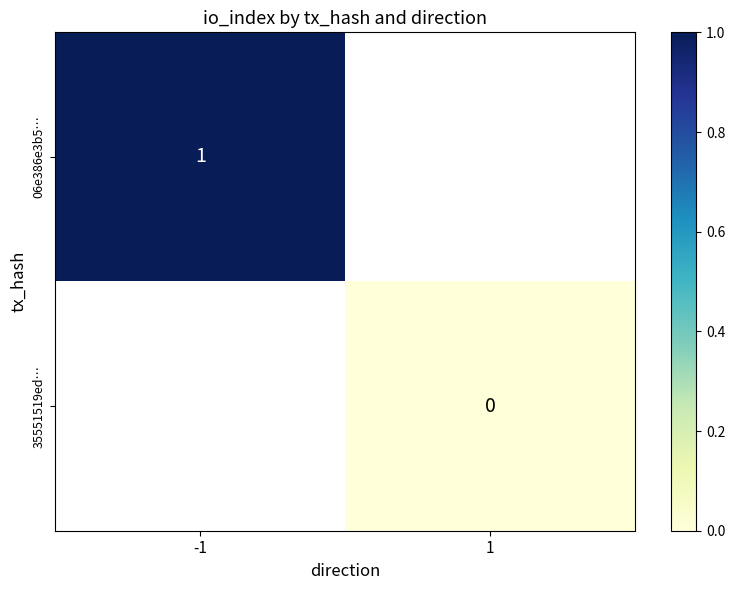

The 06e386e3b5… series shows 1 at -1. True or false?

True